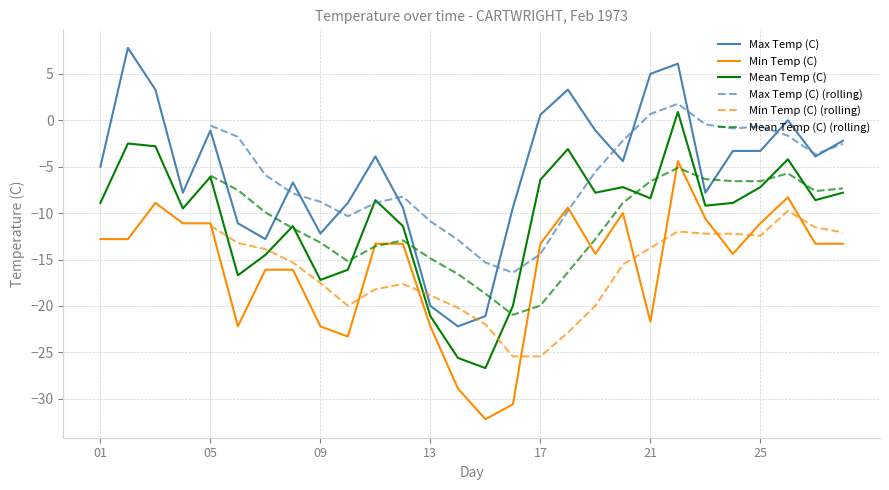

What is the difference between the maximum and minimum values in the Max Temp (C) series?

30.0